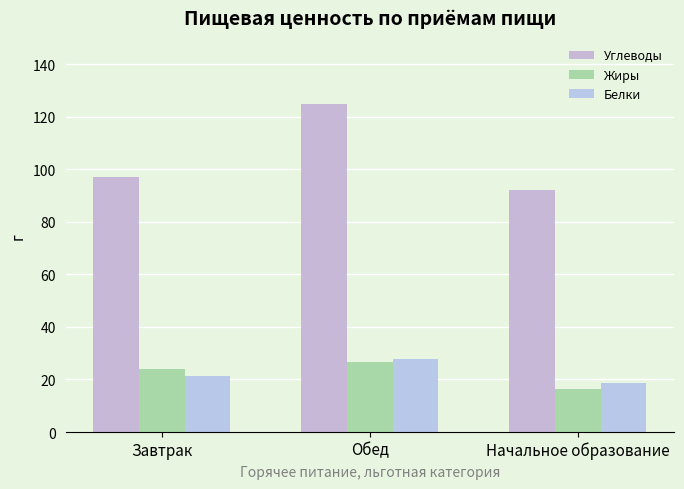

What is the sum of the Жиры values at Завтрак and Обед?

50.9